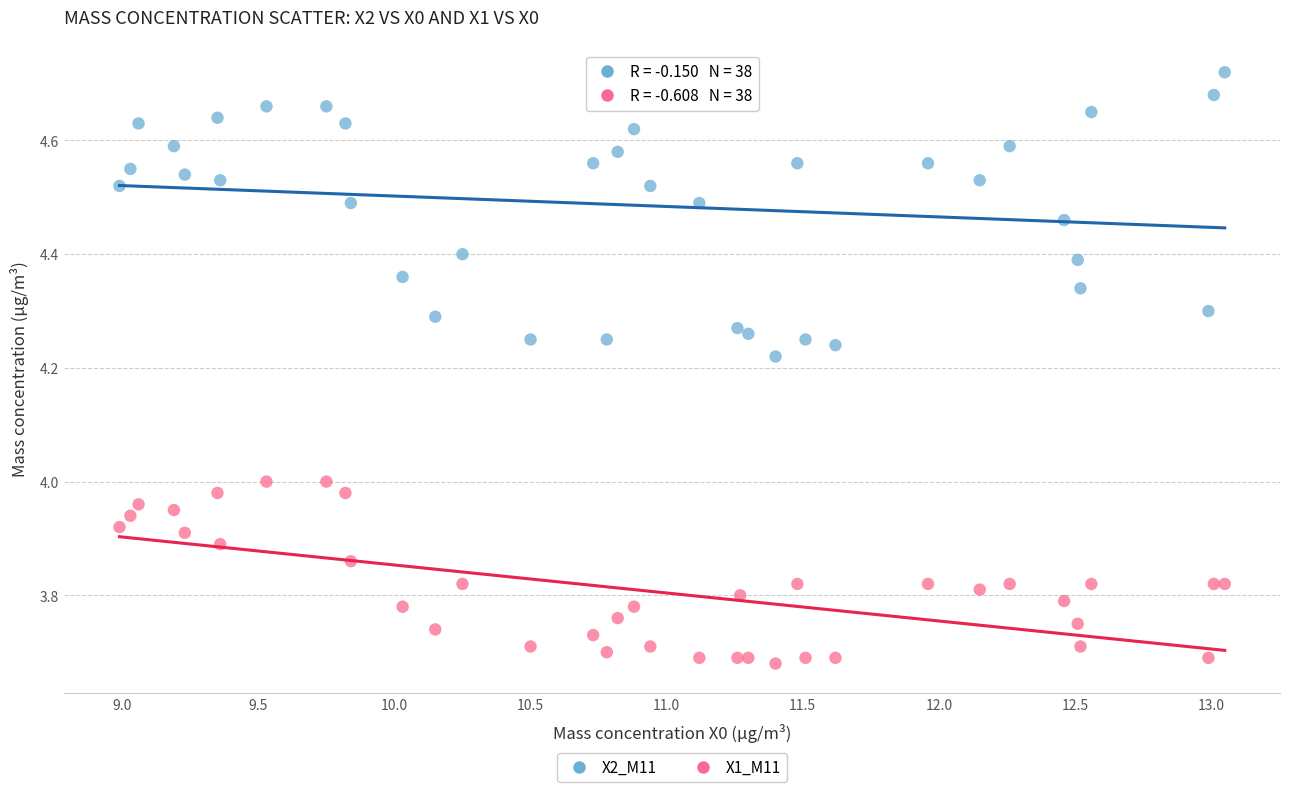

Which series contains the highest Y value?

X2_M11